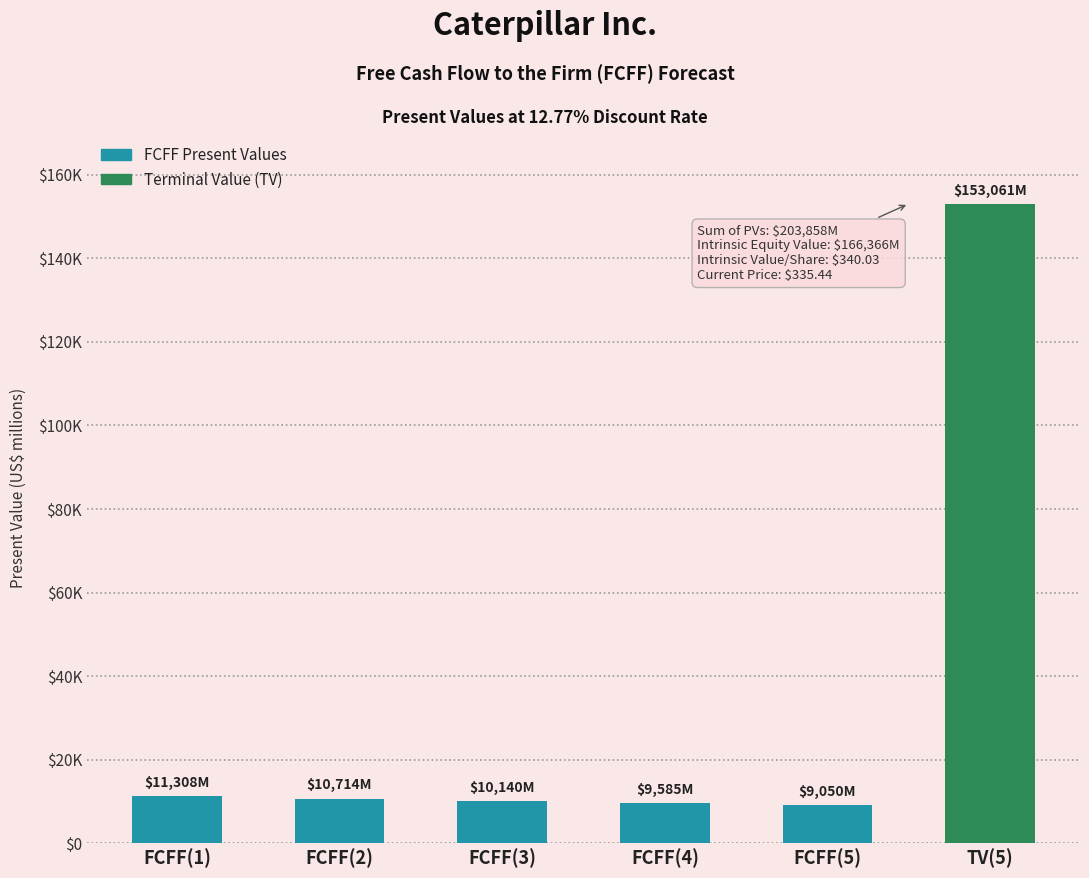

Which category has the highest value across all series?

TV(5)